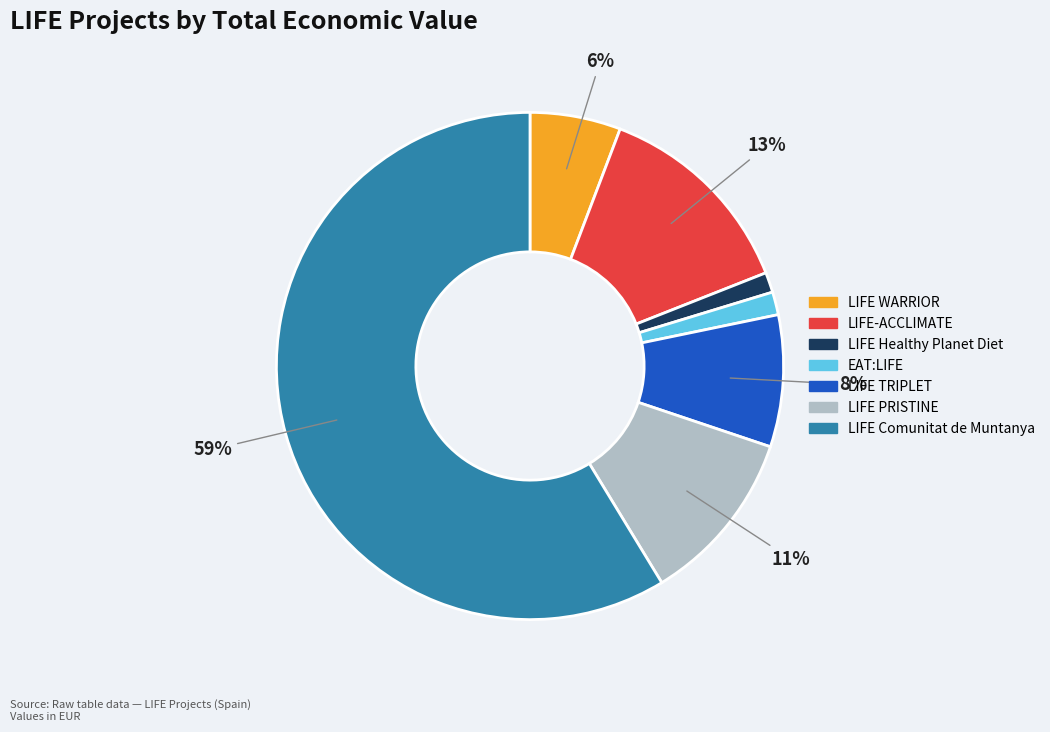

The LIFE TRIPLET slice represents 1% of the pie. True or false?

False